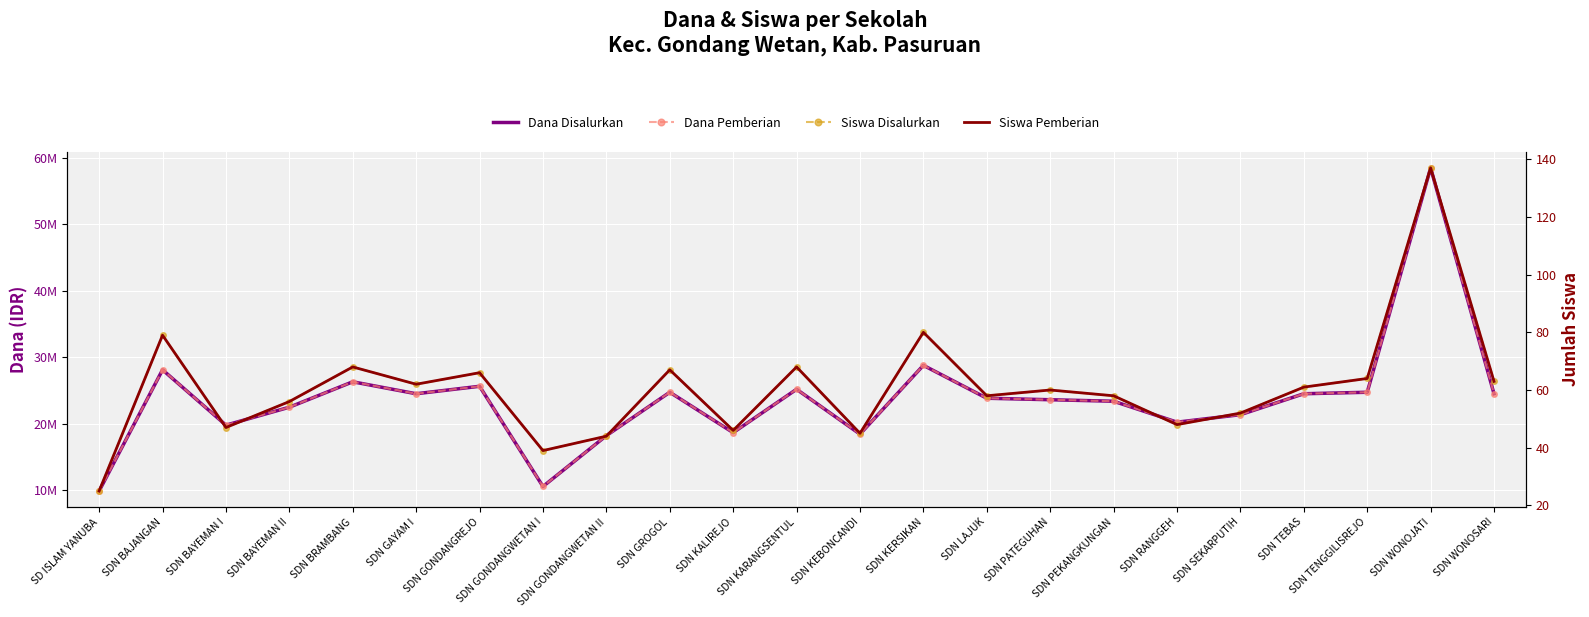

At how many categories does at least one series exceed 35723552?

1